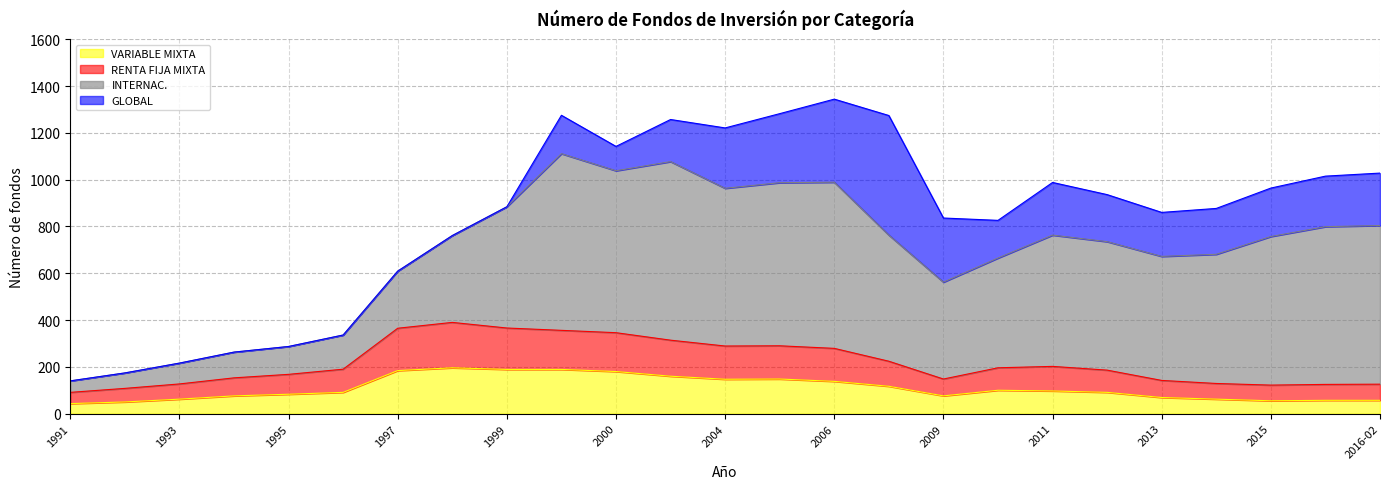

How many lines are shown in the chart?

4